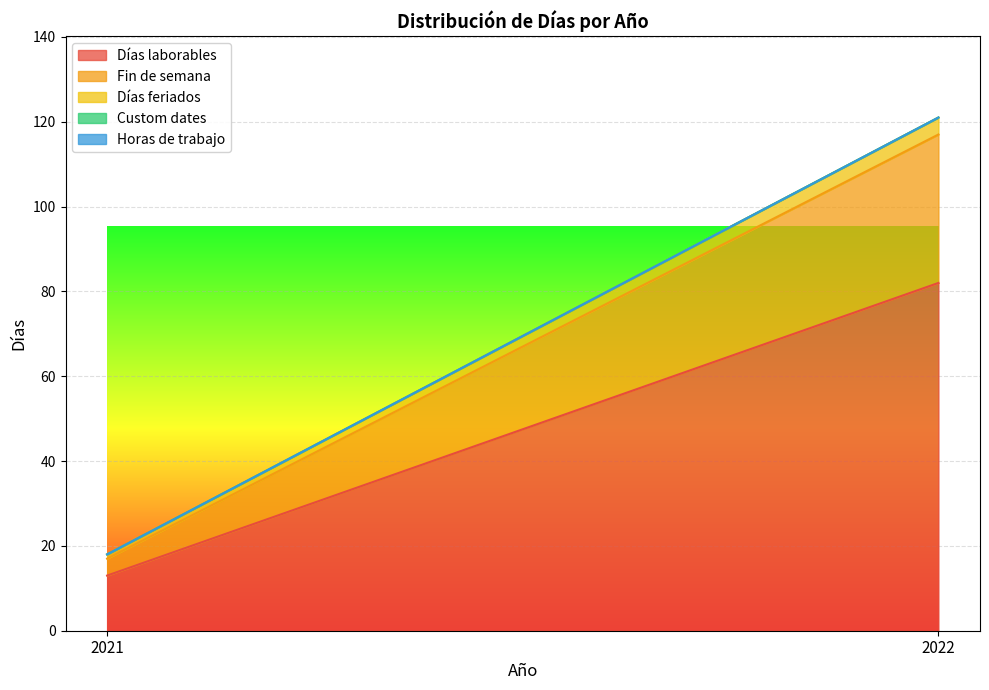

What is the sum of all Días laborables values?

95